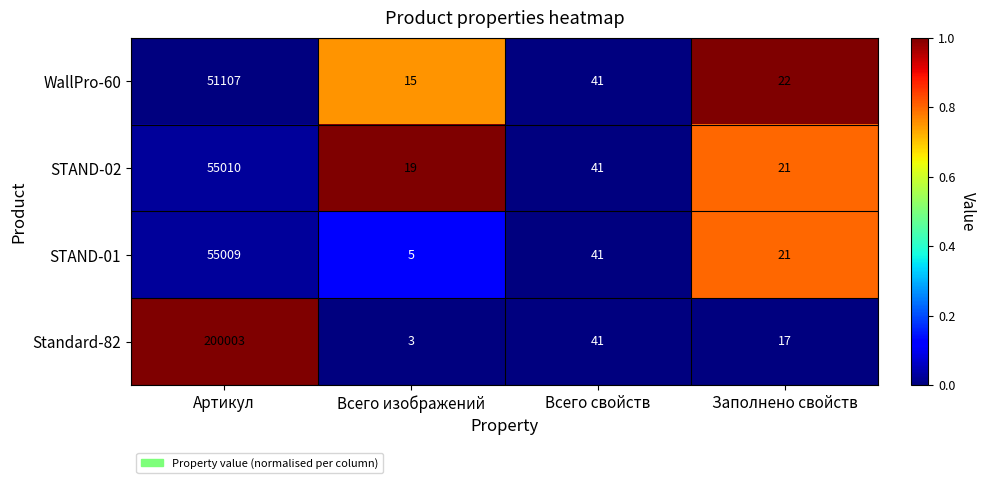

The value of WallPro-60 at Всего изображений is 21. True or false?

False